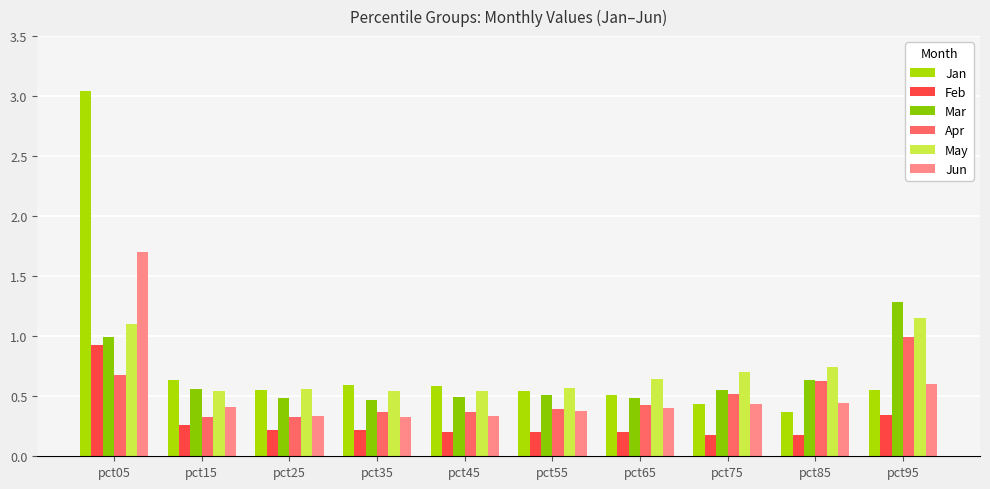

What is the value of the May bar at the 6th from the left?

0.6